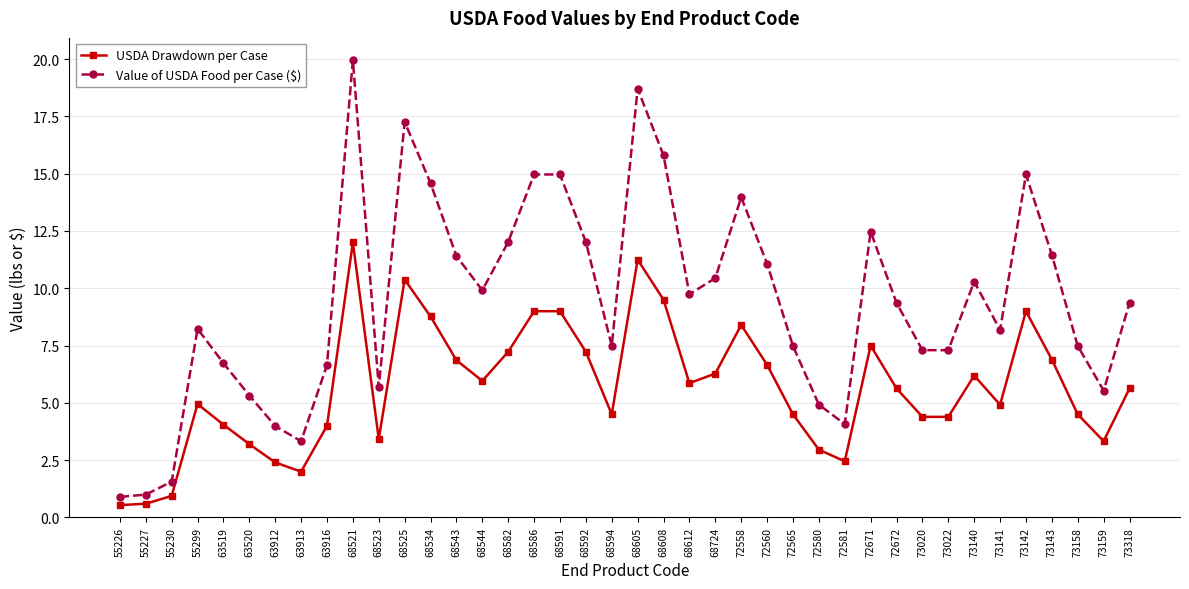

Rank the series at 68591 from lowest to highest value.

USDA Drawdown per Case, Value of USDA Food per Case ($)